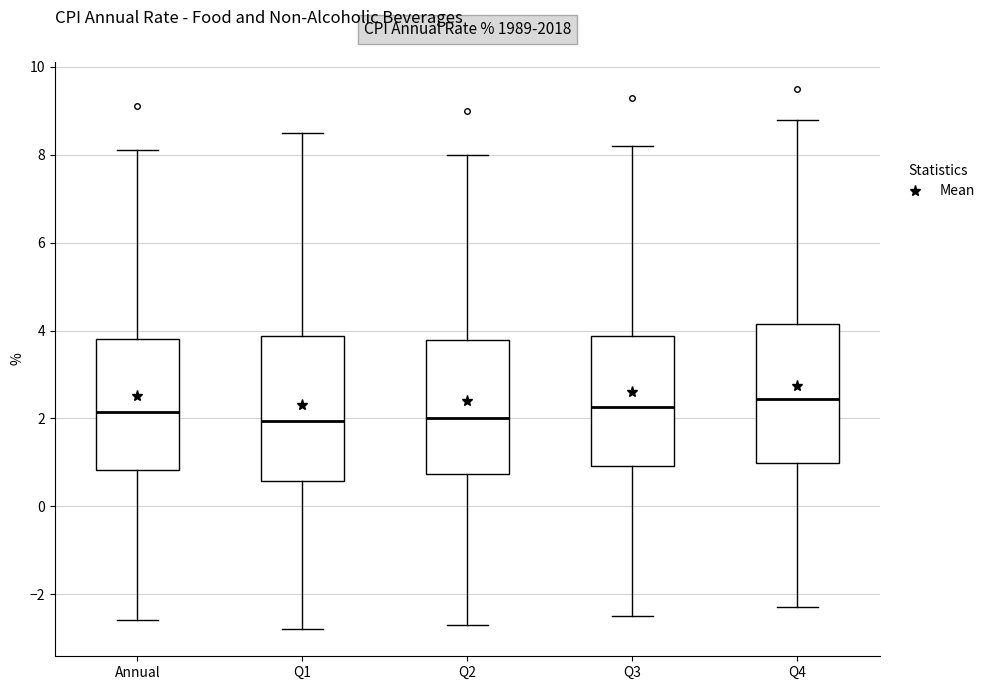

Which box has the highest median line?

Q4